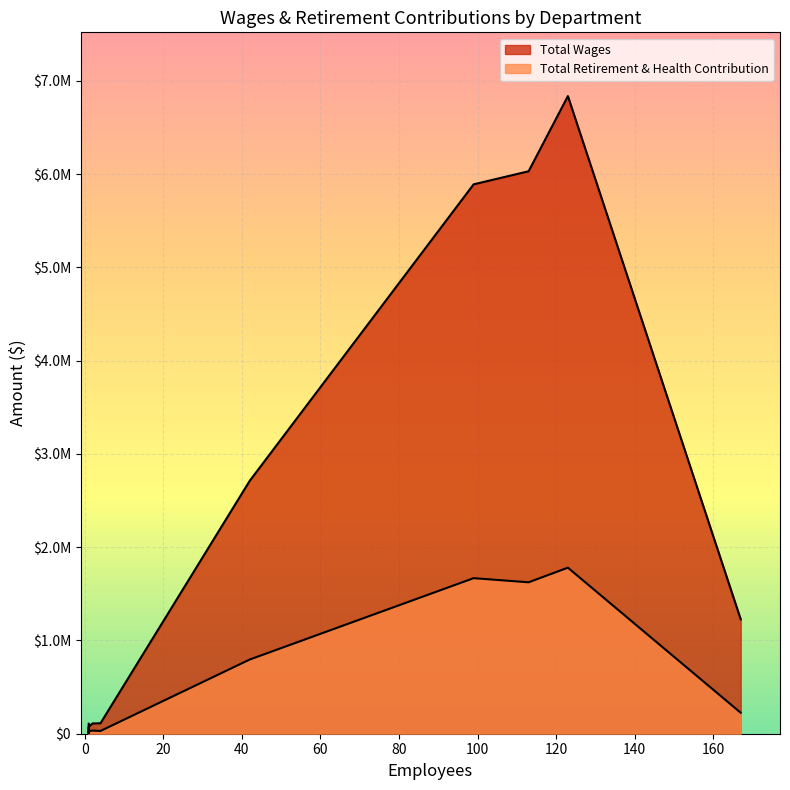

What is the difference between the second highest and second lowest values in the Total Retirement & Health Contribution series?

1644128